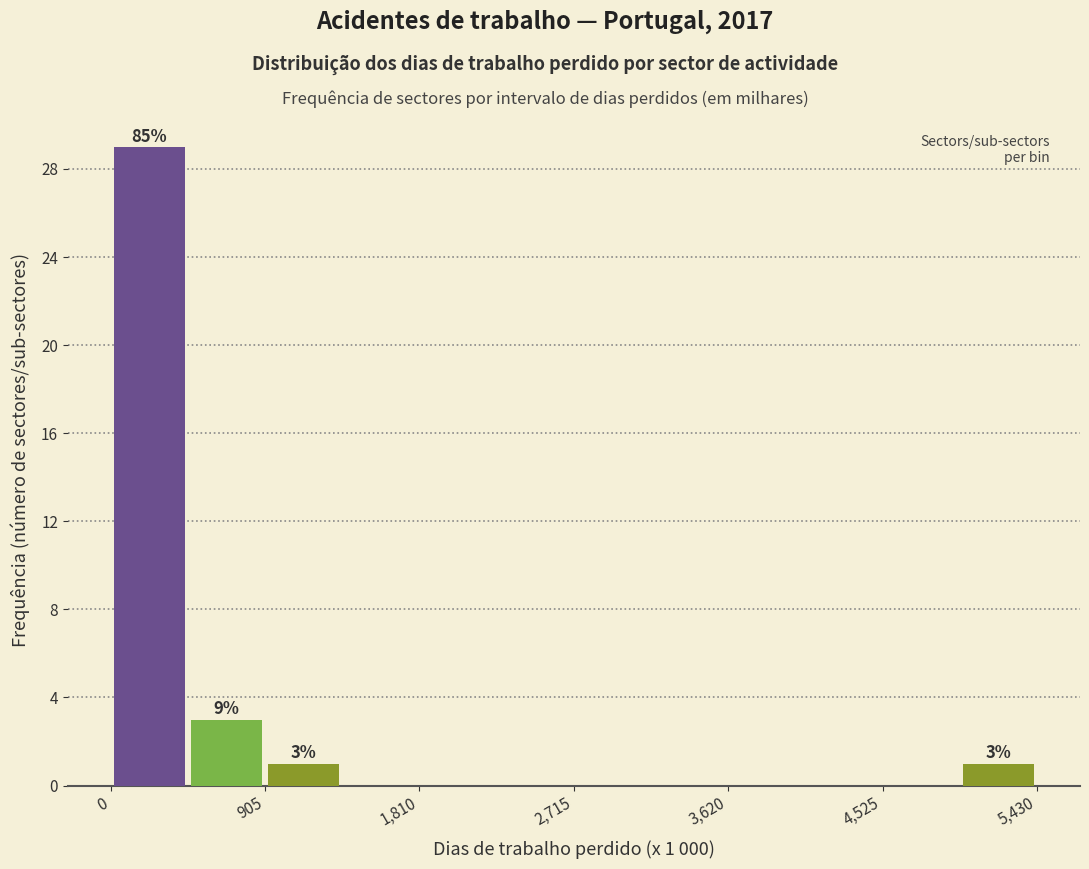

Over which range of the x-axis is the bar tallest?

0 to 500